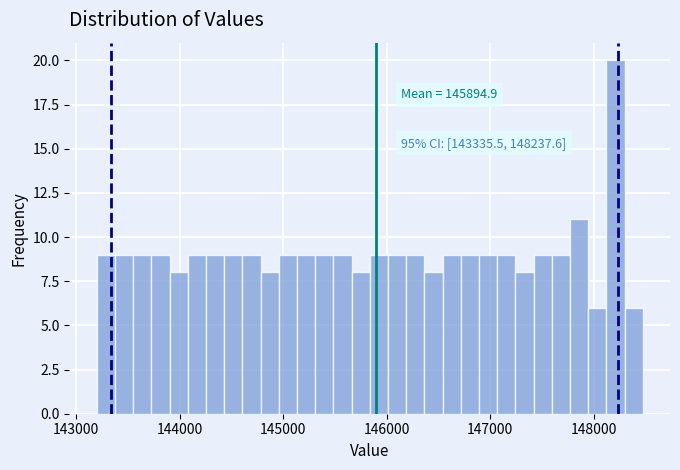

Read against the x-axis, roughly where is the centre of the tallest bar?

148200